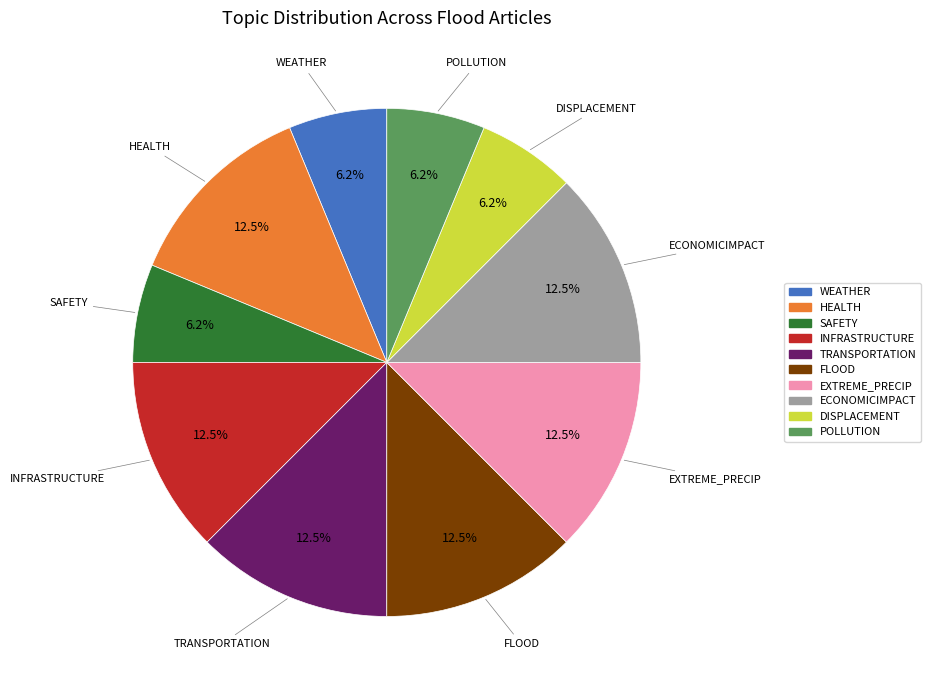

Approximately how many times larger is the value at EXTREME_PRECIP compared to INFRASTRUCTURE?

1.0